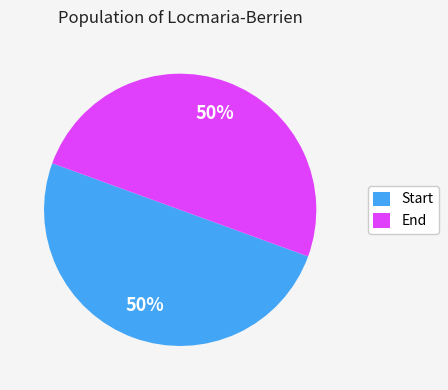

To the nearest percent, what is the average slice percentage?

50%